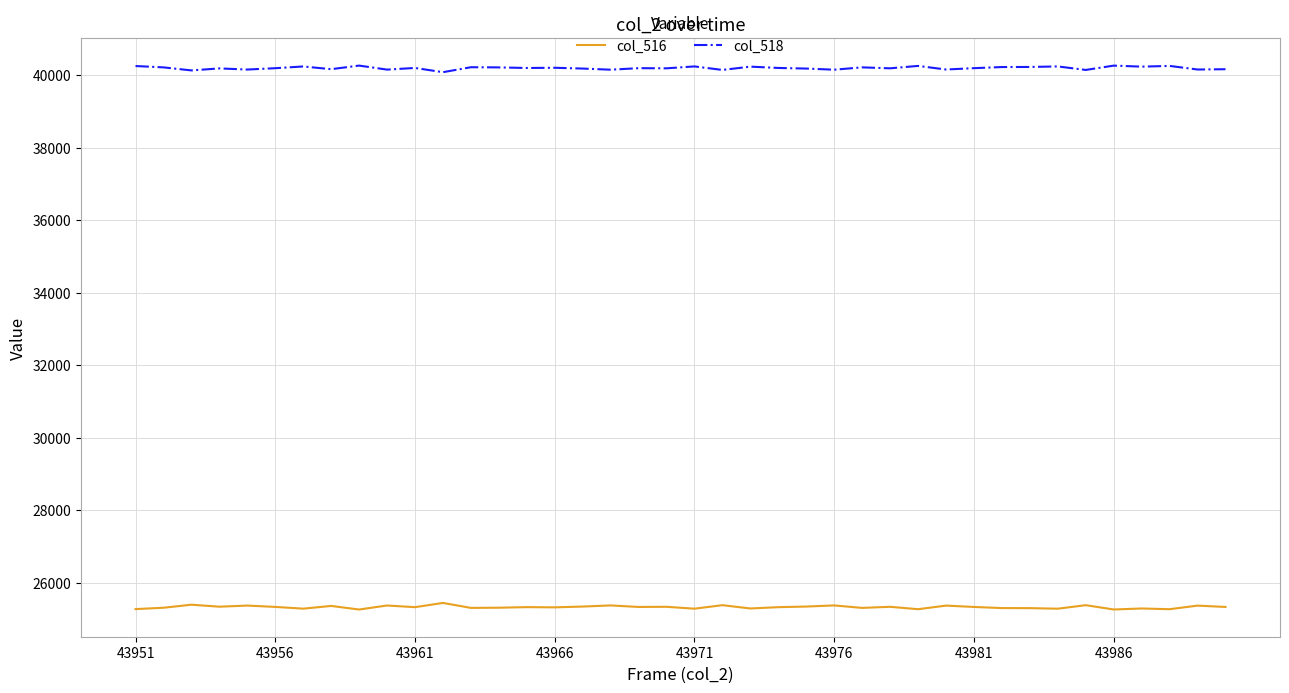

True or false: col_516 and col_518 cross at least once.

False